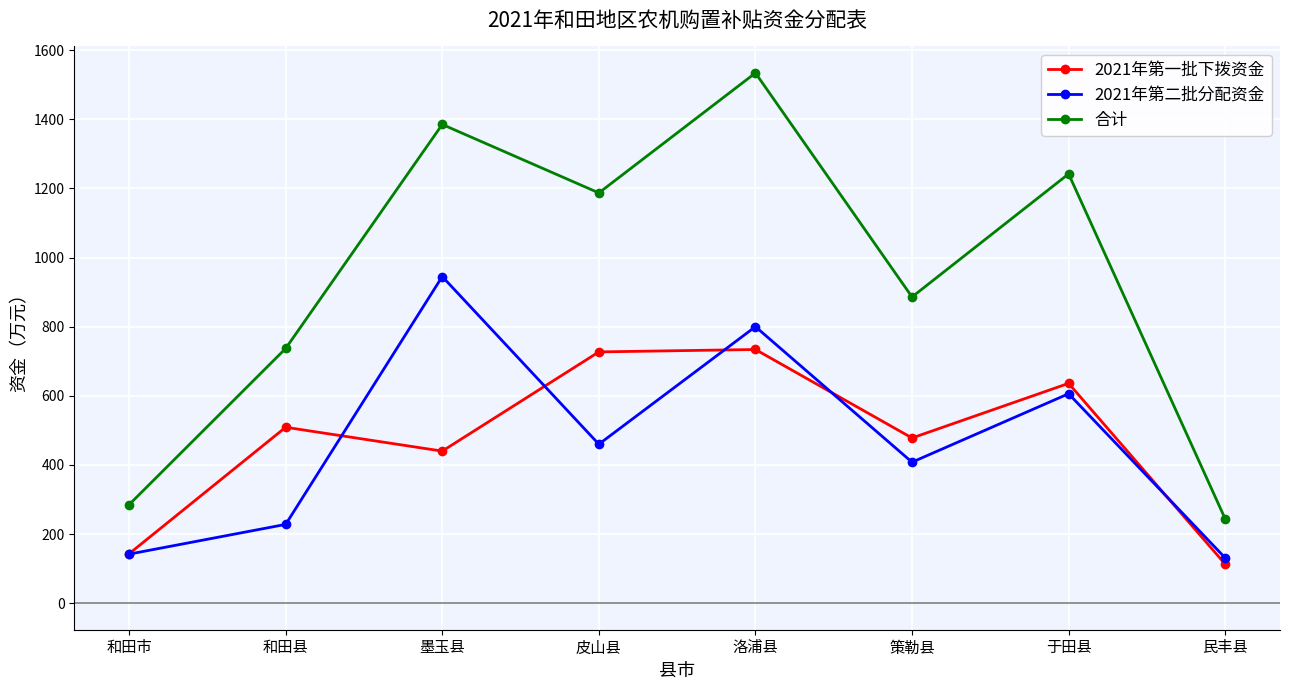

Does the chart display data point markers on the line(s)?

Yes